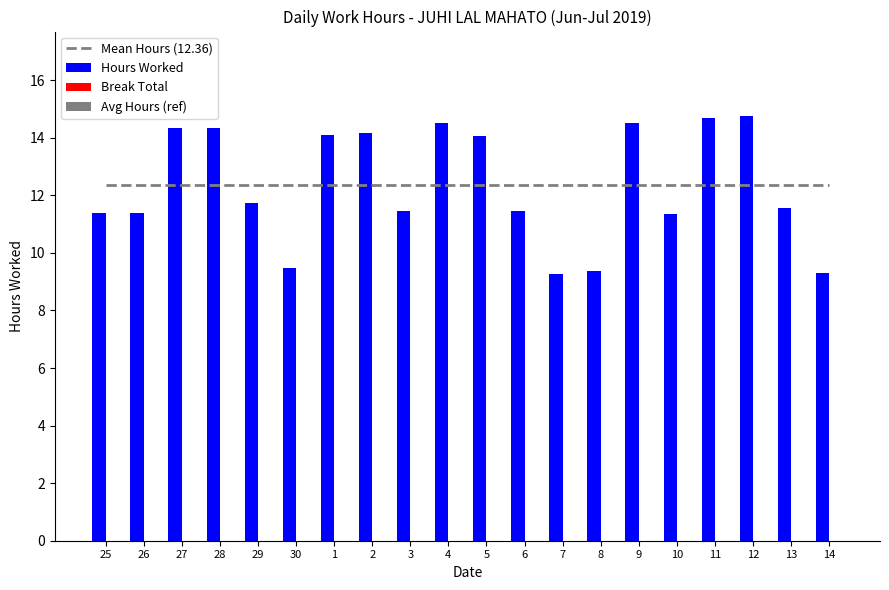

What is the label of the 19th bar from the right?

26